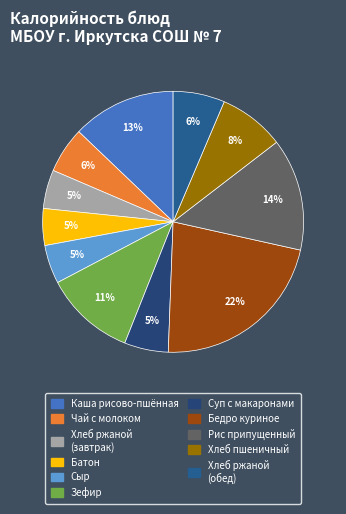

How many slices are in this pie chart?

11